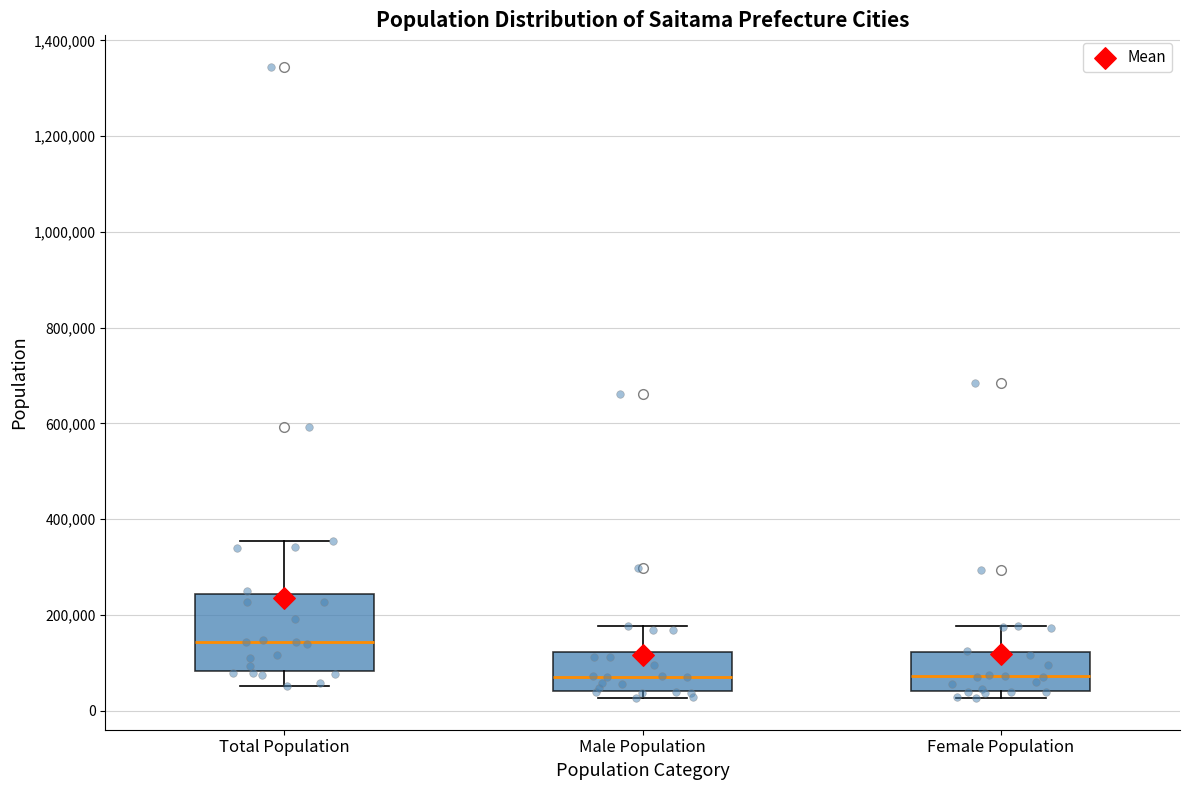

Reading left to right, read every box against the y-axis: the position of its median line, the range the box covers, and the ends of its whiskers. The values are not printed on the chart, so give them approximately, as read against the axis.

Total Population: median 140000, box 80000 to 240000, whiskers 60000 to 360000
Male Population: median 80000, box 40000 to 120000, whiskers 20000 to 180000
Female Population: median 80000, box 40000 to 120000, whiskers 20000 to 180000